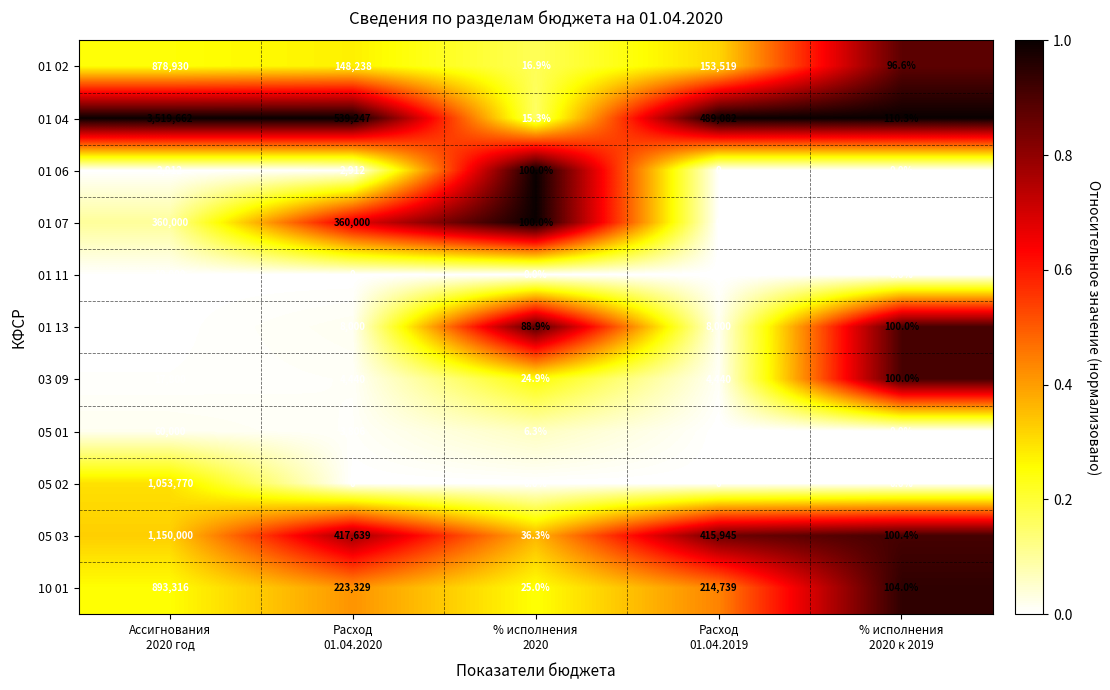

List the series in order of their peak value, lowest first.

01 06, 01 13, 01 11, 03 09, 05 01, 01 07, 01 02, 10 01, 05 02, 05 03, 01 04